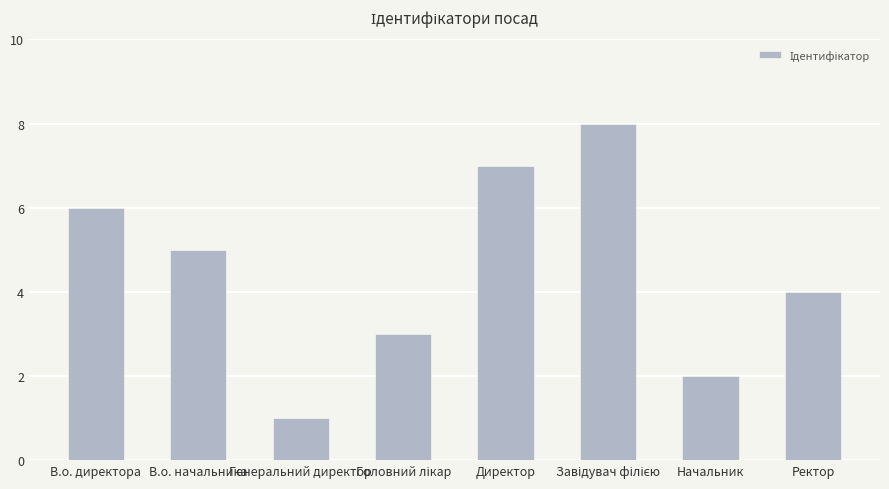

What is the greatest value displayed?

8